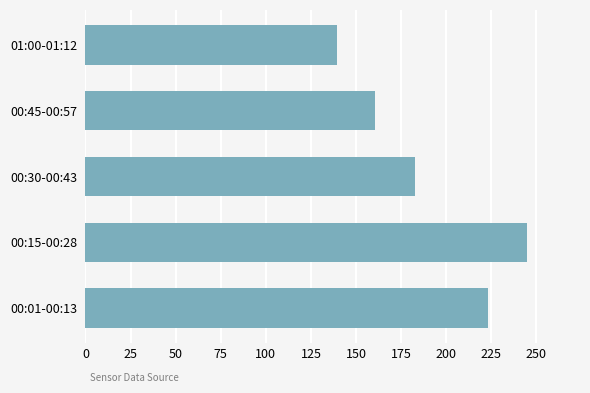

Are the bars horizontal?

Yes